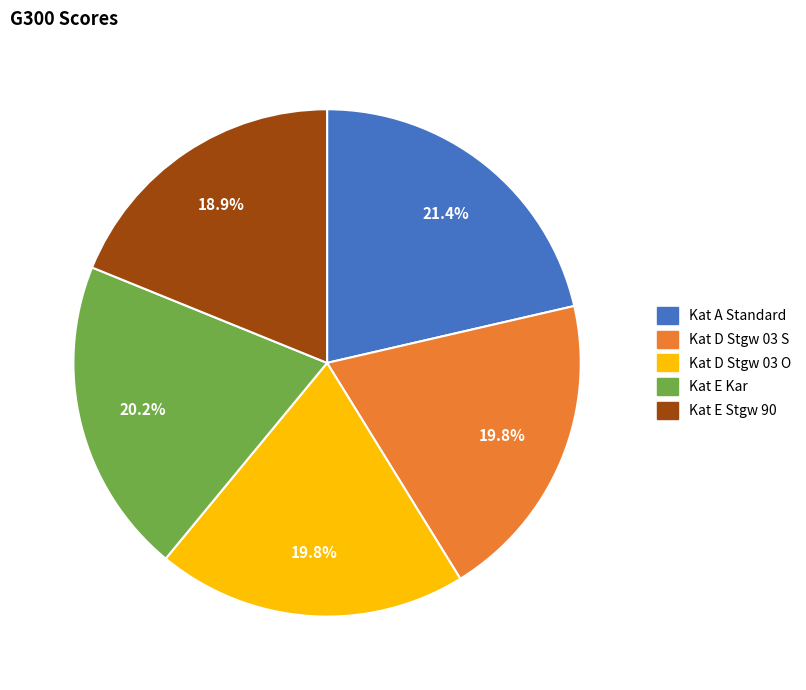

To the nearest percent, what is the combined percentage of Kat A Standard and Kat D Stgw 03 S?

41%